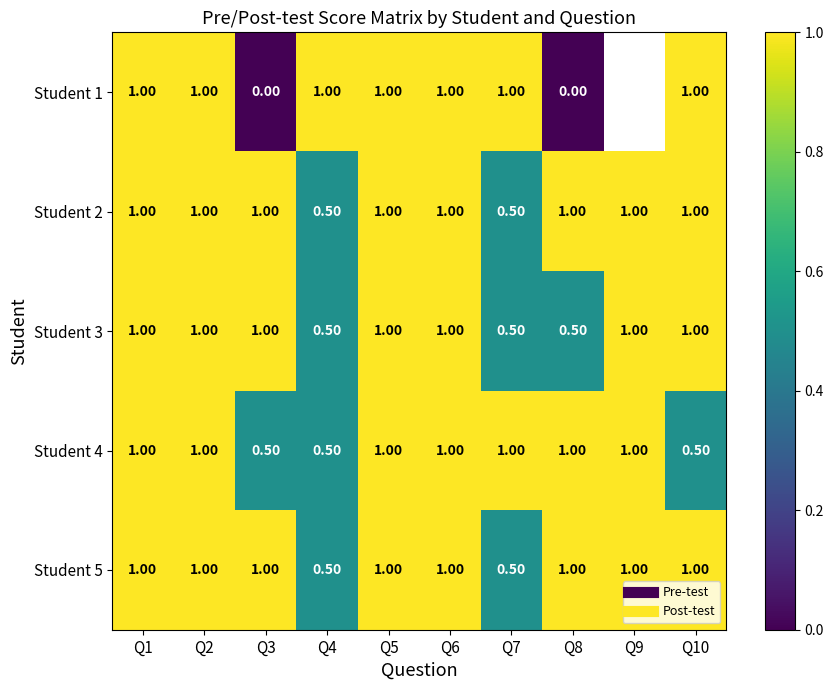

What is the lowest value of the Student 5 series?

0.5